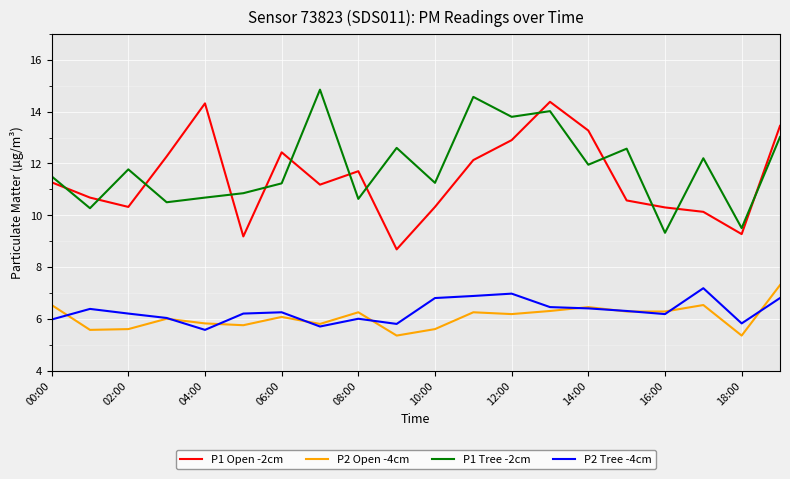

True or false: P1 Open -2cm and P1 Tree -2cm intersect in this chart.

True